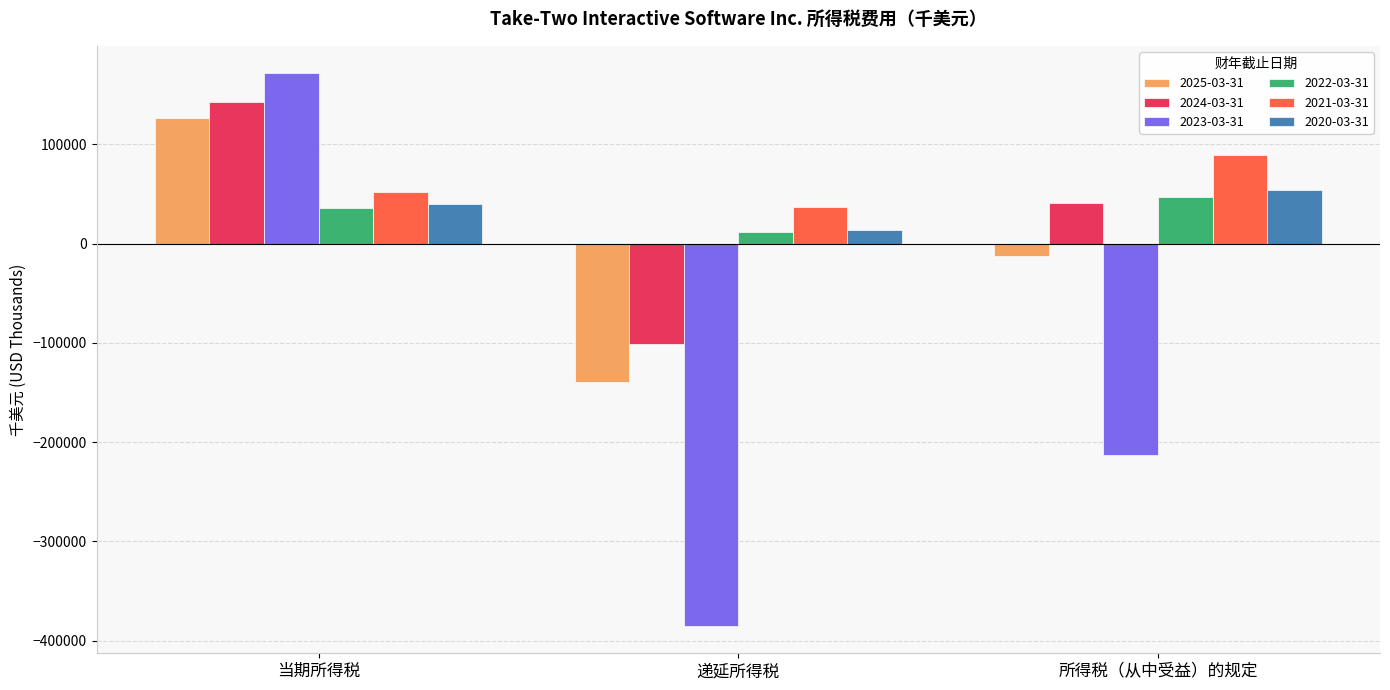

What is the average value of the 2023-03-31 series?

-142267